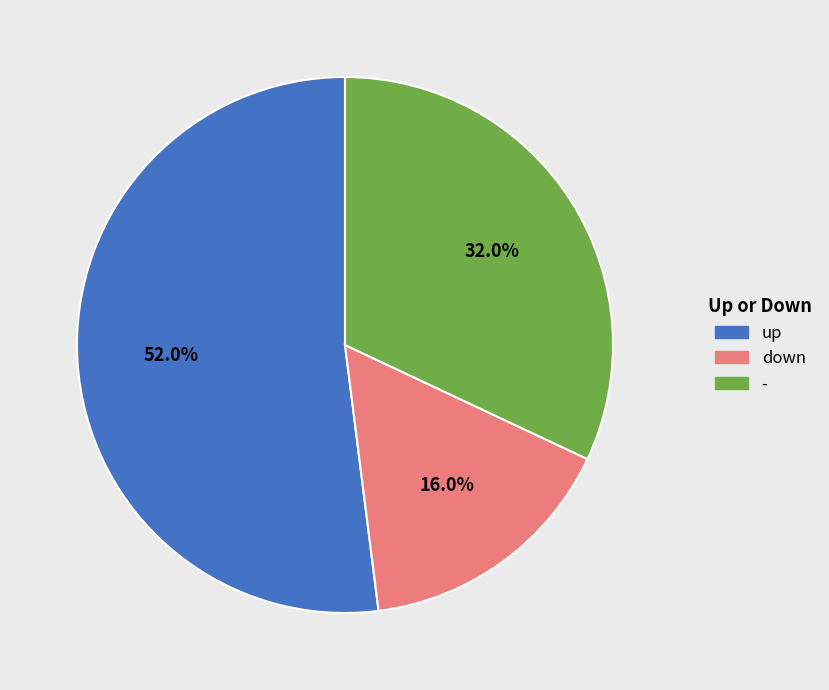

How many slices are in this pie chart?

3